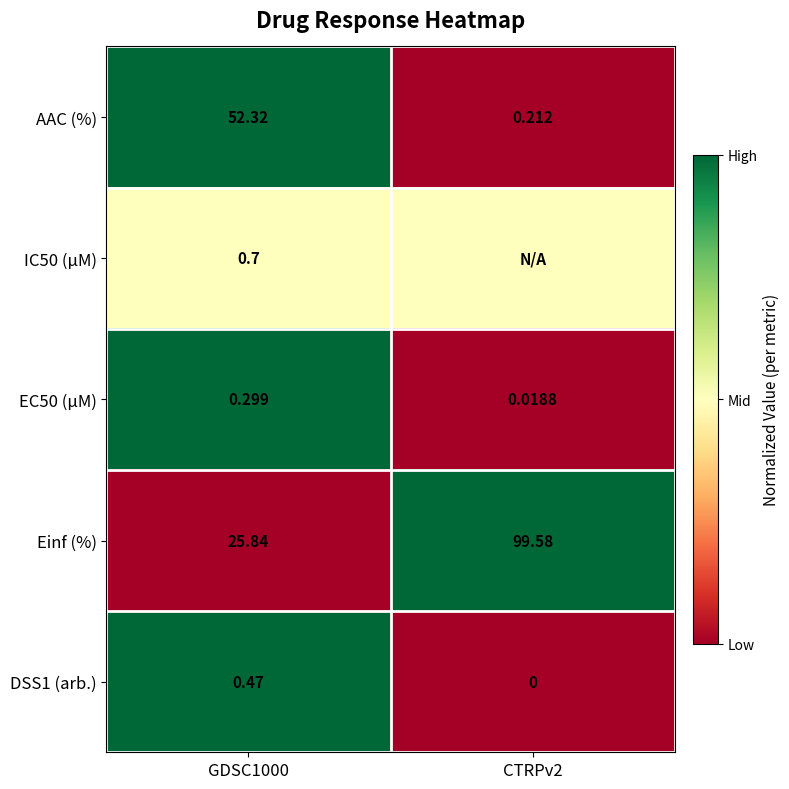

Is it true that IC50 (µM) equals 0.3 at CTRPv2?

False